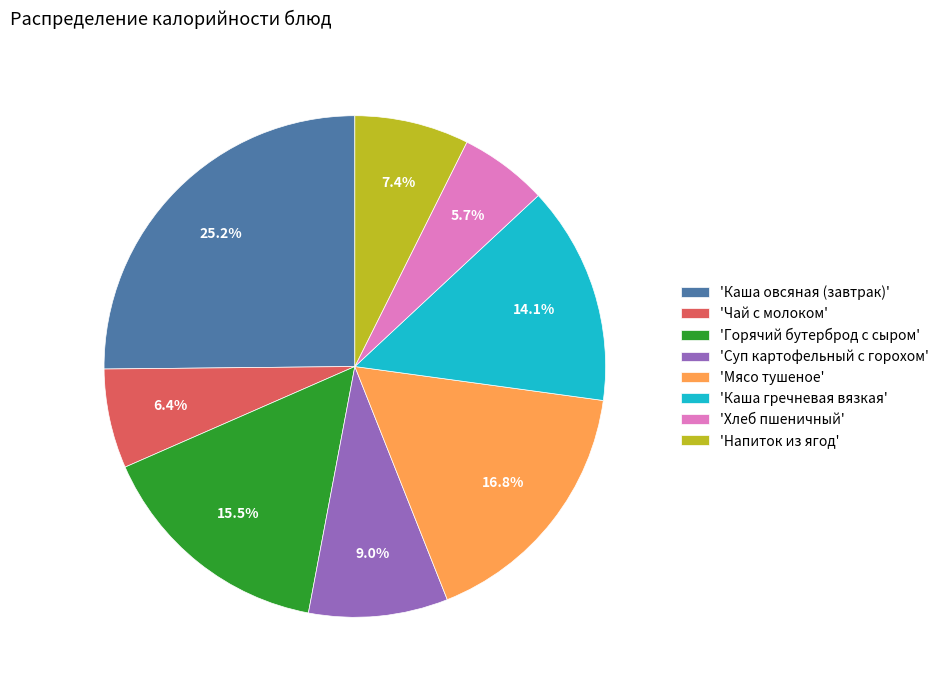

What is the smallest slice in the pie chart?

'Хлеб пшеничный'